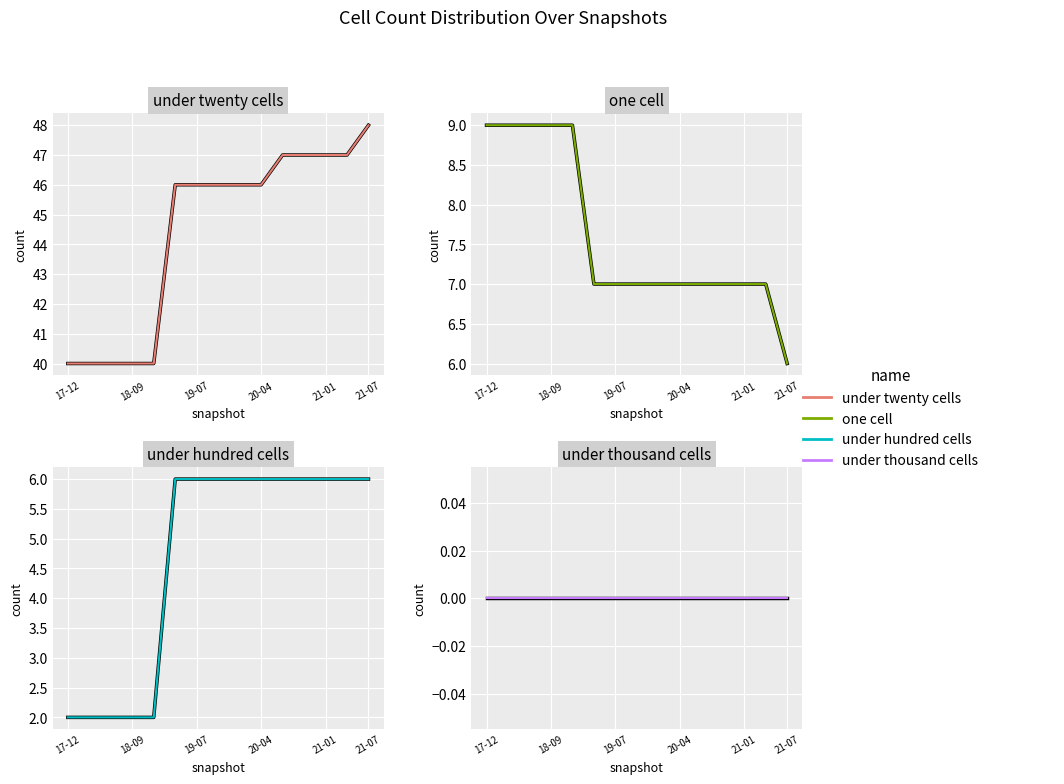

True or false: under_hundred_cells and one_cell cross at least once.

False